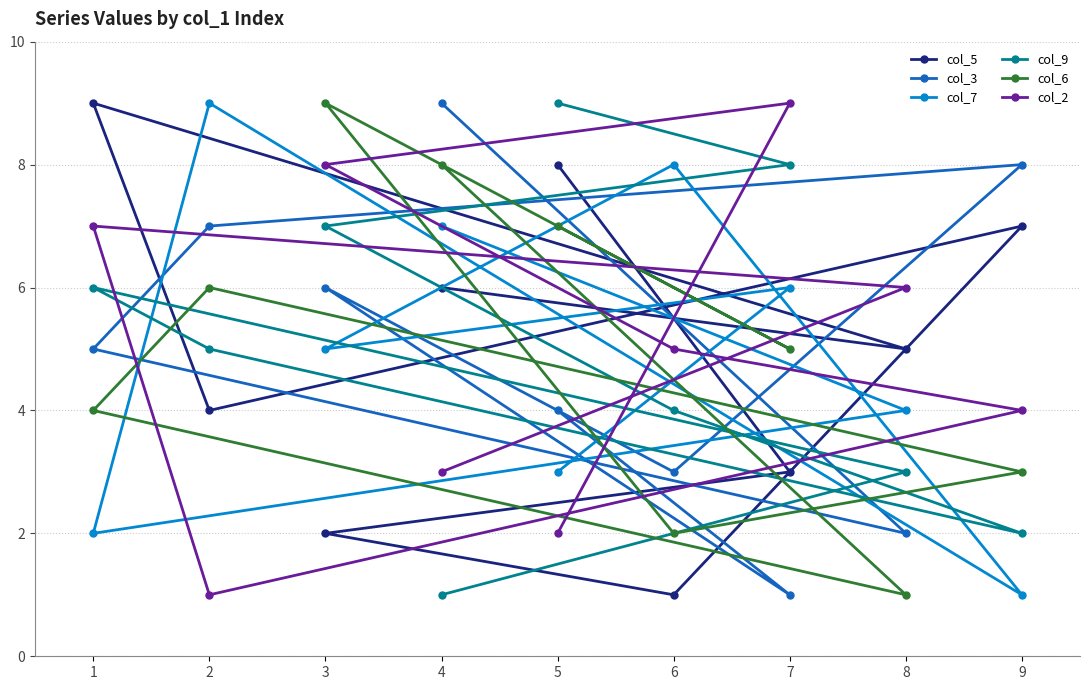

At which label does col_6 reach its peak?

3